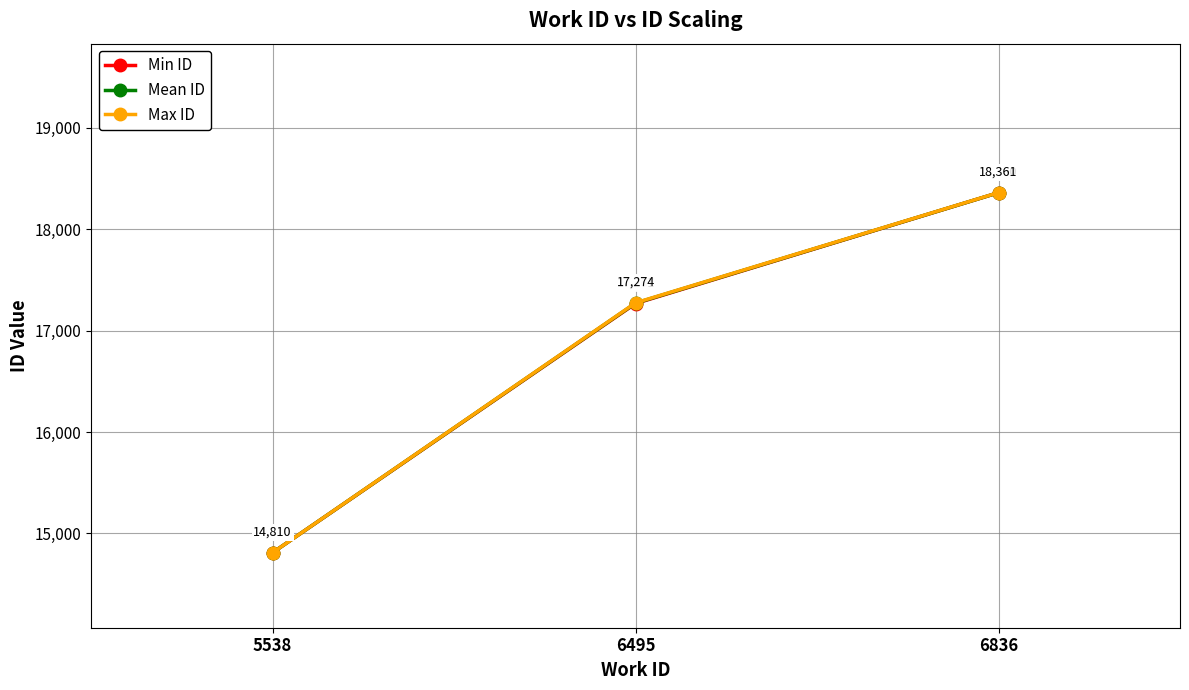

Between 5538 and 6495, which series saw the biggest shift?

Max ID